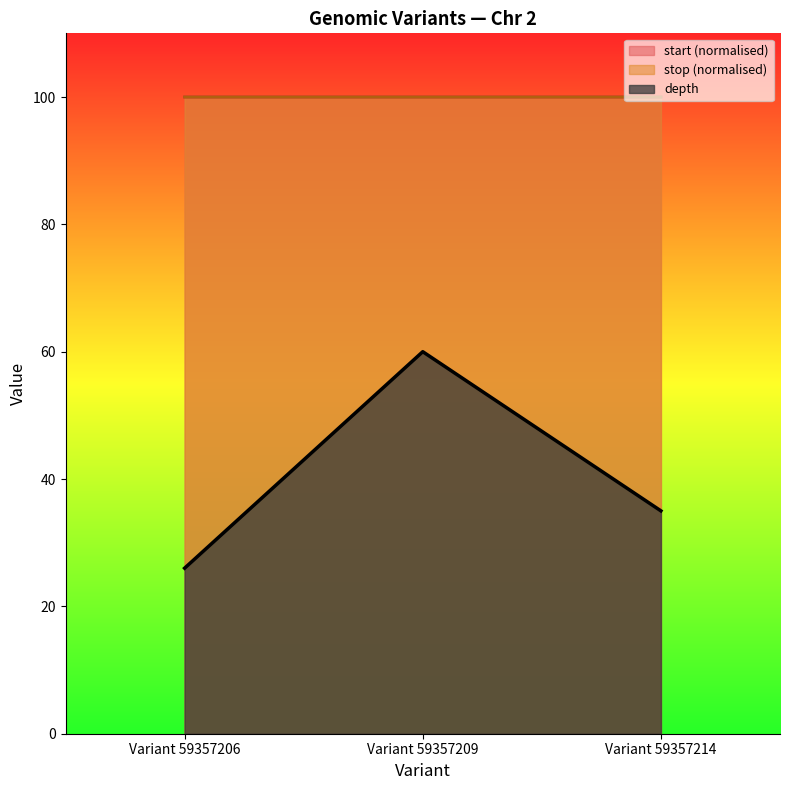

How many data points in depth are less than 35?

1